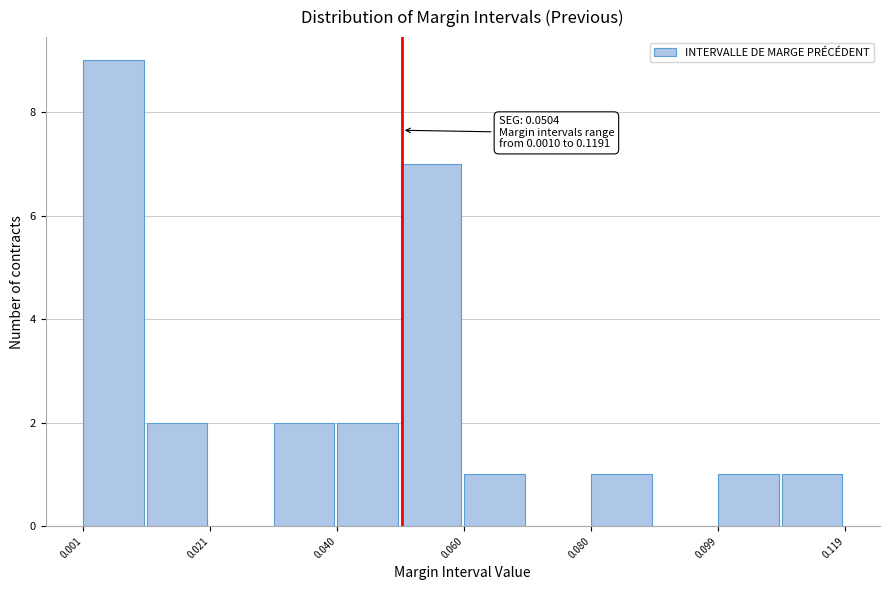

Over which range of the x-axis is the bar tallest?

0.00 to 0.01